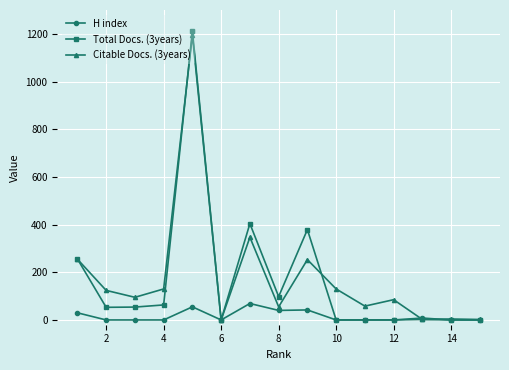

Which series has the widest spread of values?

Total Docs. (3years)